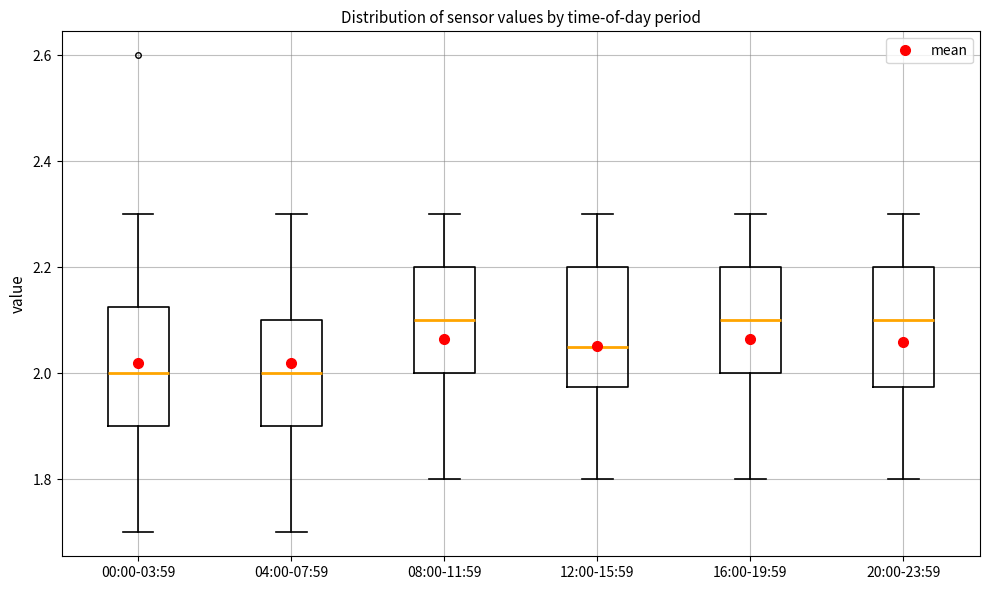

Reading left to right, transcribe this box plot: for each box, give where its median line is, the range the box spans, and where its two whiskers end, as read against the y-axis. The values are not printed on the chart, so give them approximately, as read against the axis.

00:00-03:59: median 2.00, box 1.90 to 2.12, whiskers 1.70 to 2.30
04:00-07:59: median 2.00, box 1.90 to 2.10, whiskers 1.70 to 2.30
08:00-11:59: median 2.10, box 2.00 to 2.20, whiskers 1.80 to 2.30
12:00-15:59: median 2.06, box 1.98 to 2.20, whiskers 1.80 to 2.30
16:00-19:59: median 2.10, box 2.00 to 2.20, whiskers 1.80 to 2.30
20:00-23:59: median 2.10, box 1.98 to 2.20, whiskers 1.80 to 2.30